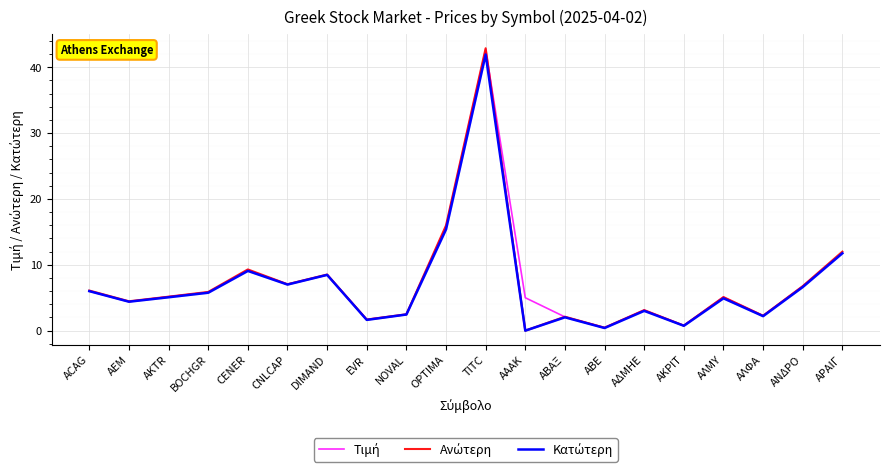

Between EVR and ΑΒΑΞ, which series saw the biggest shift?

Ανώτερη